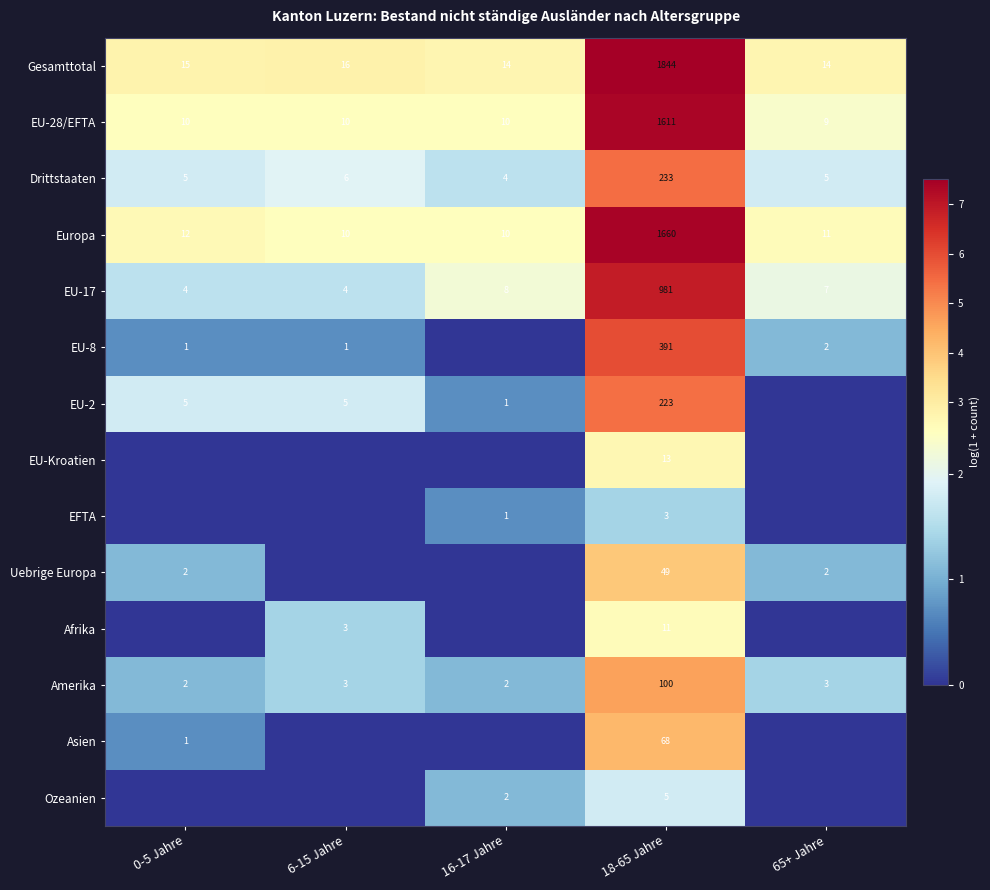

The value of Europa at 0-5 Jahre is 3.9. True or false?

False